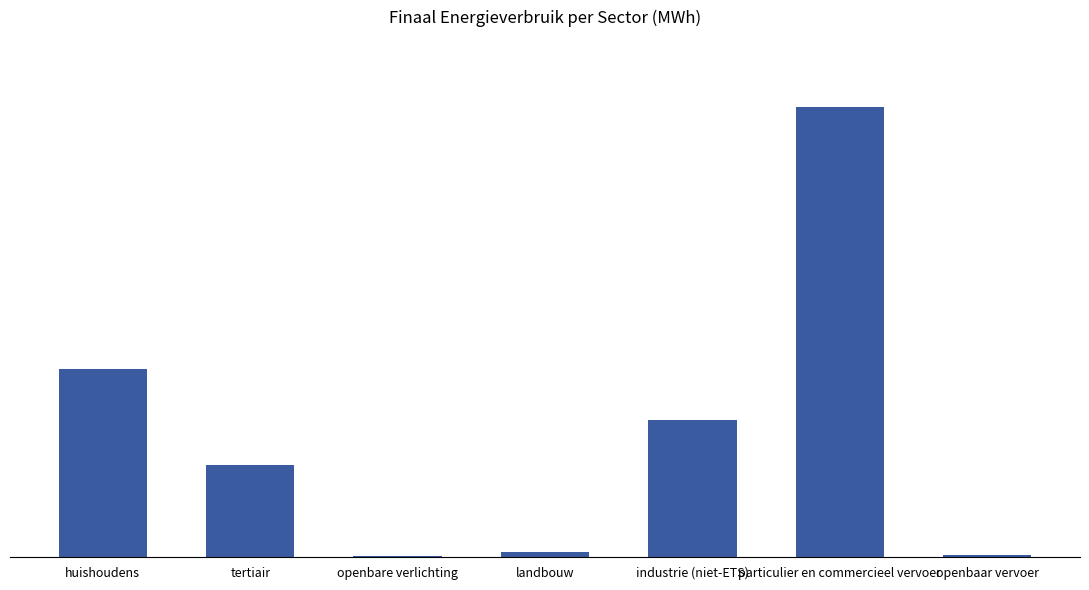

The chart shows a value of 573.3 at openbare verlichting. True or false?

True